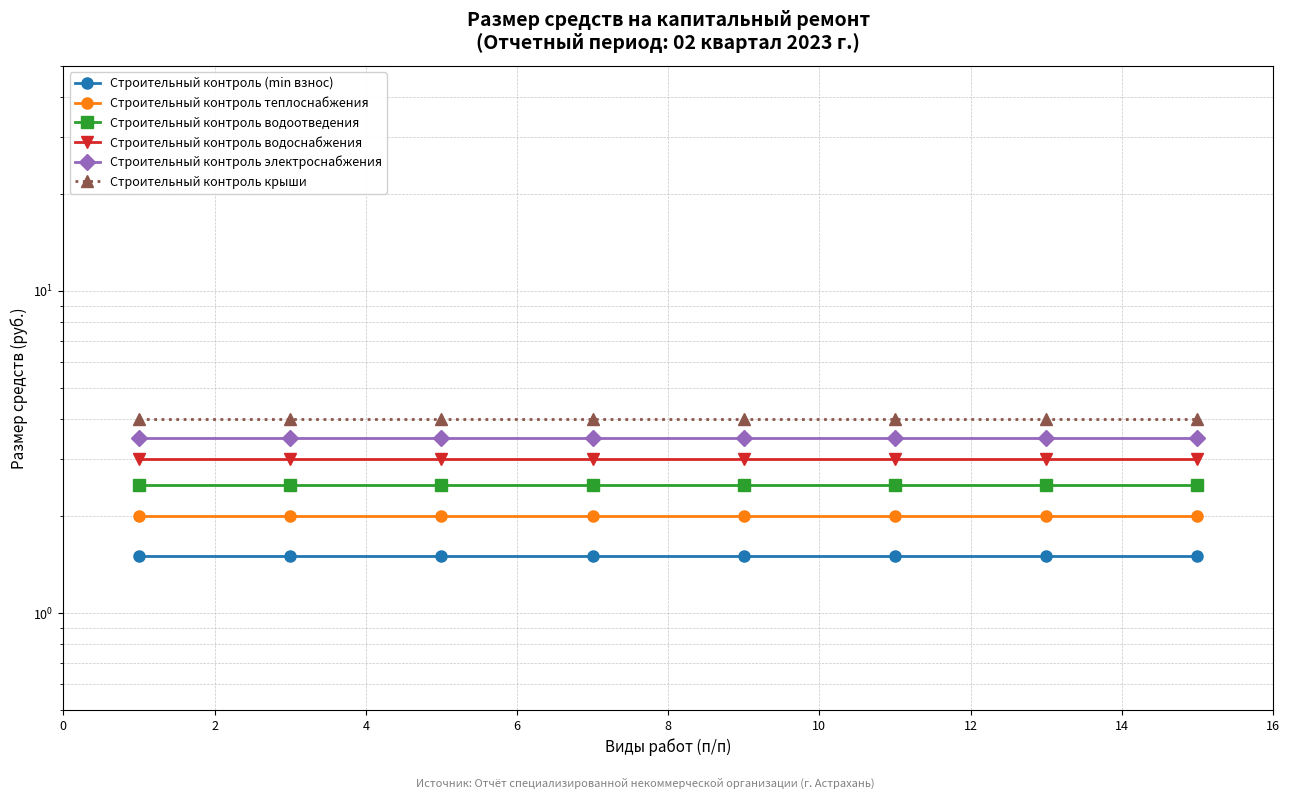

What are all the series names shown in the legend?

Строительный контроль (min взнос), Строительный контроль теплоснабжения, Строительный контроль водоотведения, Строительный контроль водоснабжения, Строительный контроль электроснабжения, Строительный контроль крыши